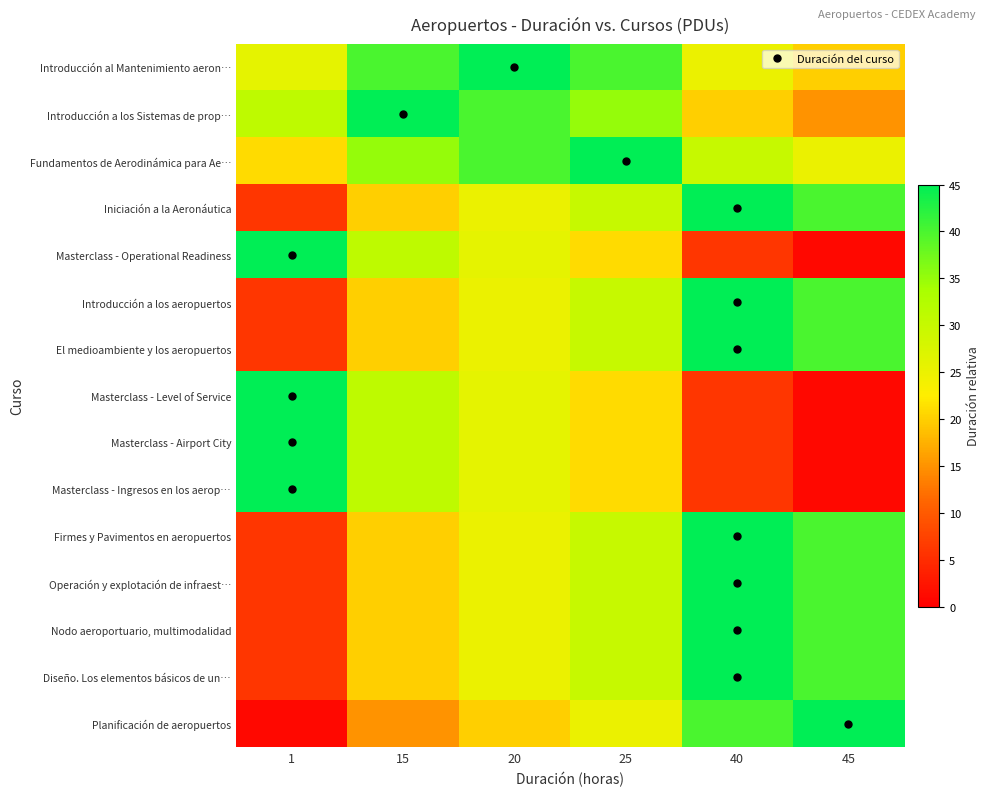

Which series has the largest total across all categories?

Introducción al Mantenimiento aeron…